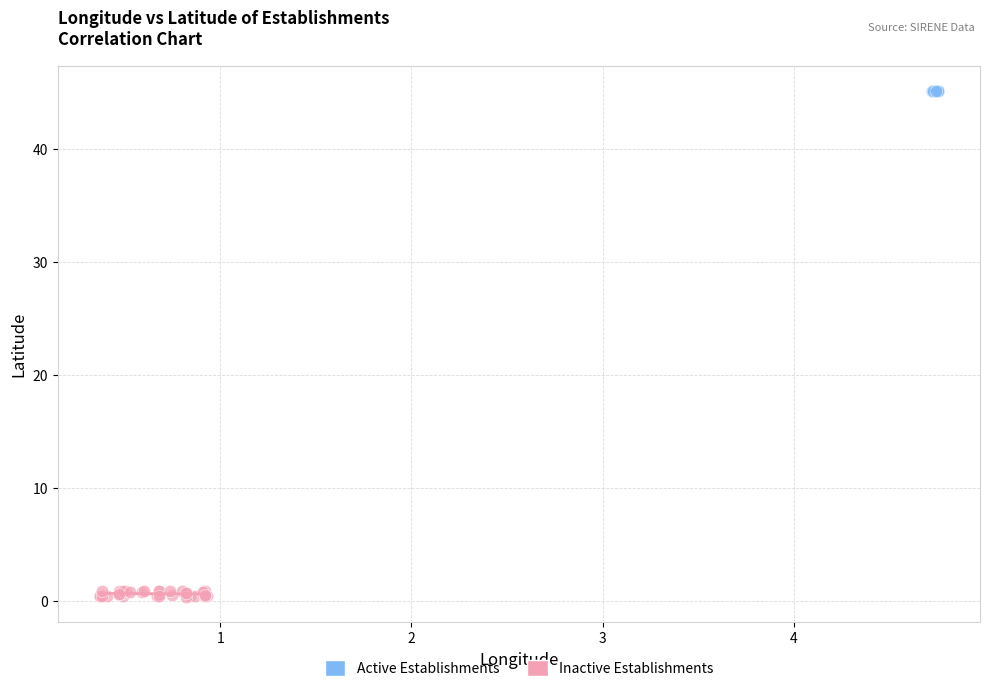

Which series has the widest spread of Y values?

Inactive Establishments